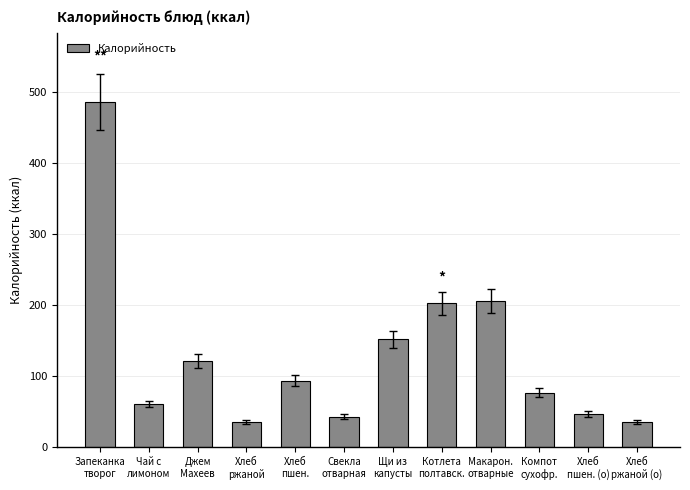

The value at Макарон.
отварные is 357. True or false?

False